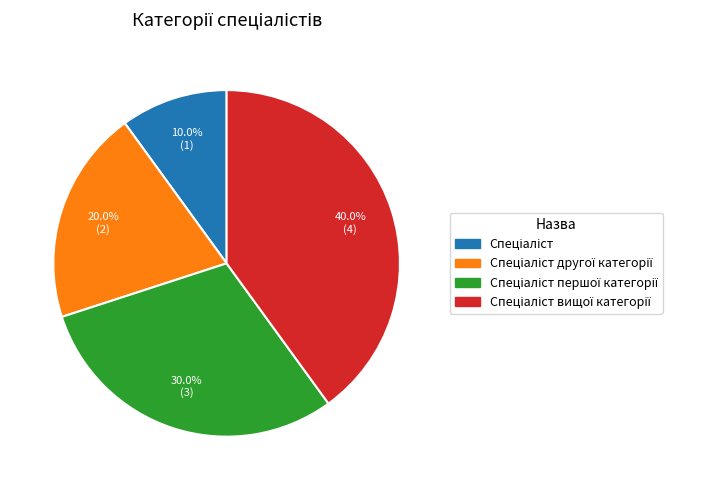

Does any single category account for the majority?

No